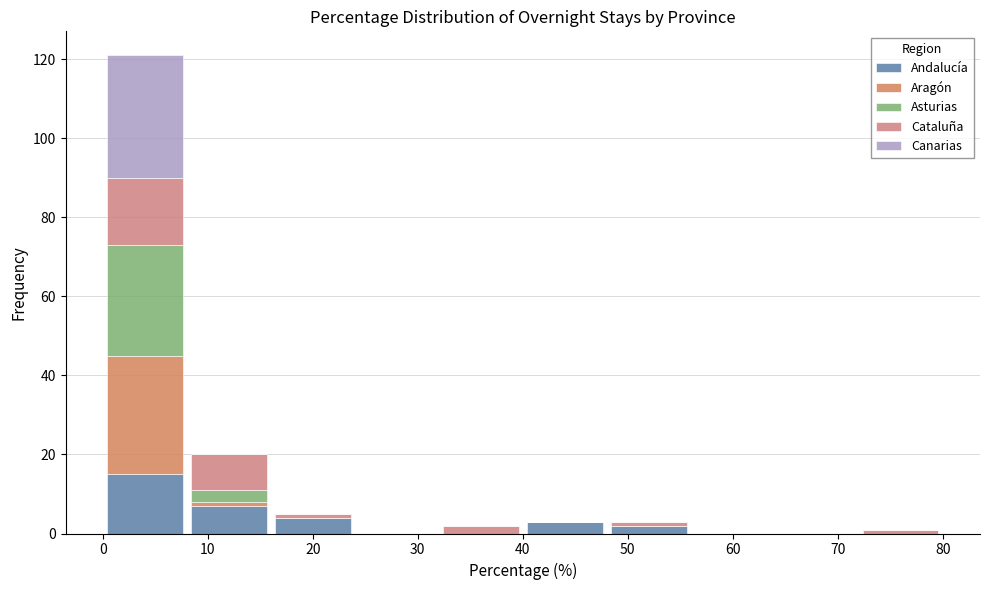

Reading left to right, transcribe this chart: for each stacked bar, give the range it covers on the x-axis and its total height. The values are not printed on the chart, so give them approximately, as read against the axis.

0 to 8: 122
8 to 16: 20
16 to 24: 6
24 to 32: 0
32 to 40: 2
40 to 48: 4
48 to 56: 4
56 to 64: 0
64 to 72: 0
72 to 80: under 2